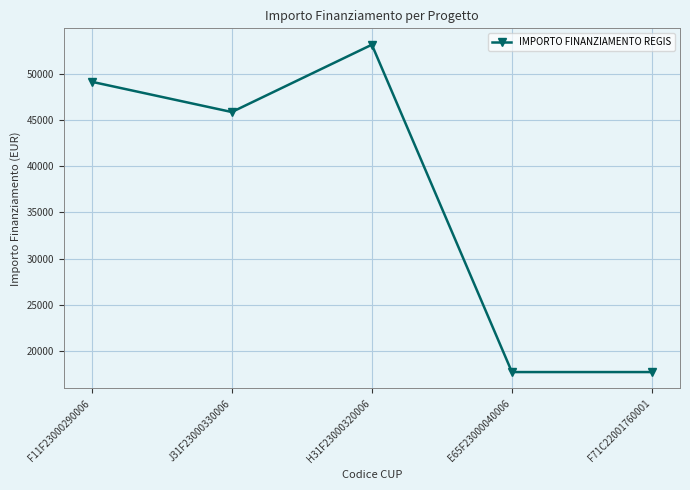

Which category has the highest value across all series?

H31F23000320006